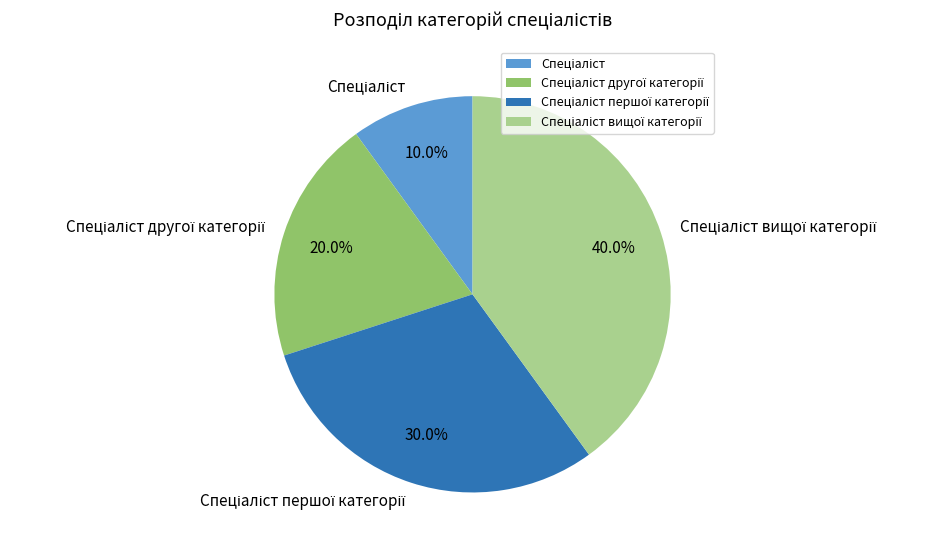

Is there any slice that represents more than half of the pie?

No